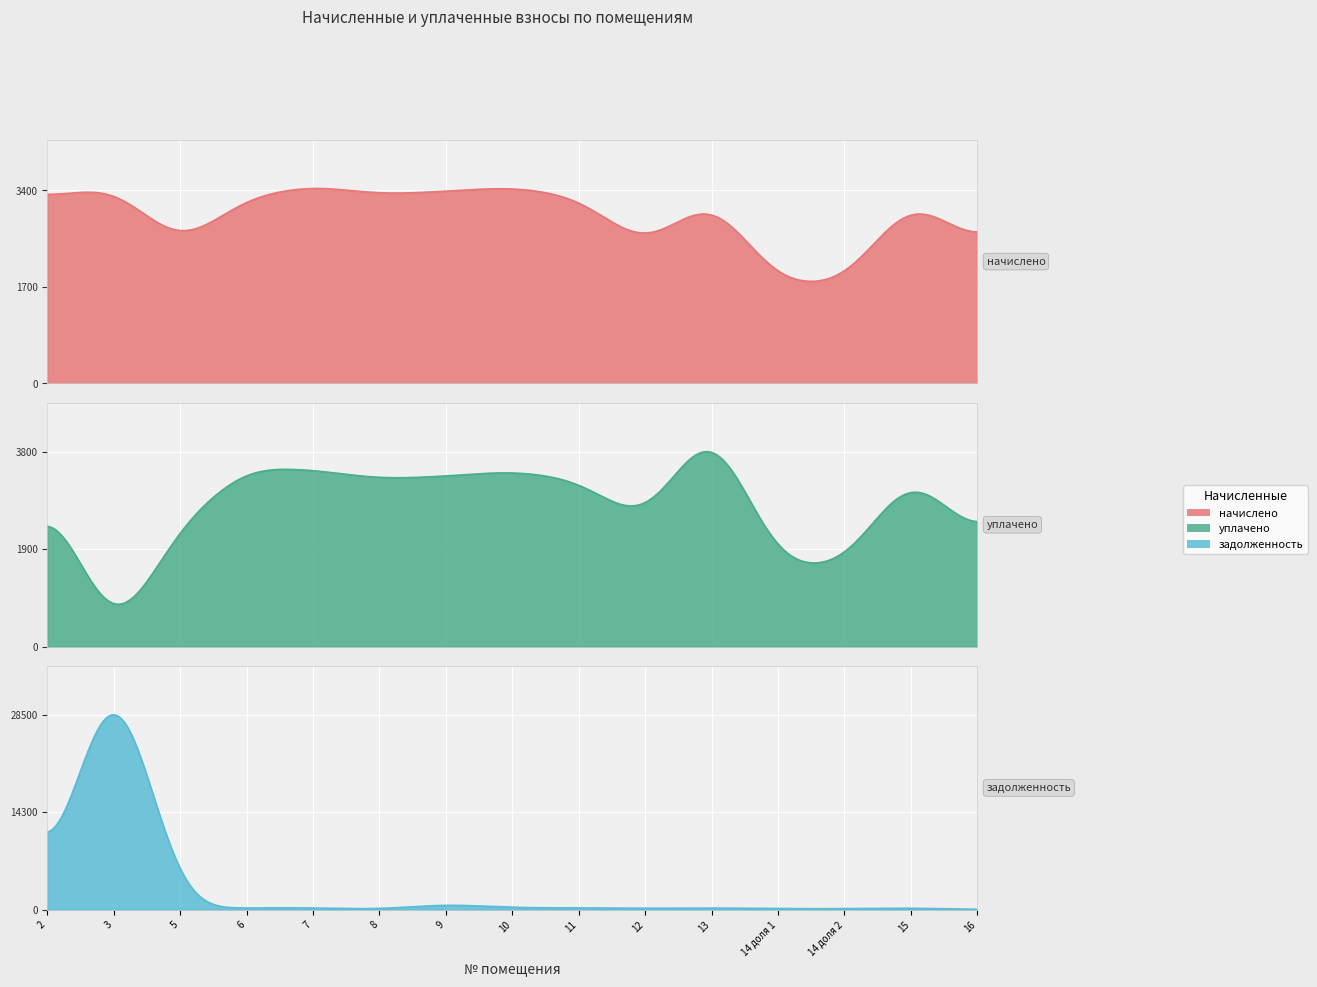

After their last crossing, which series has the higher values: начислено or уплачено?

начислено